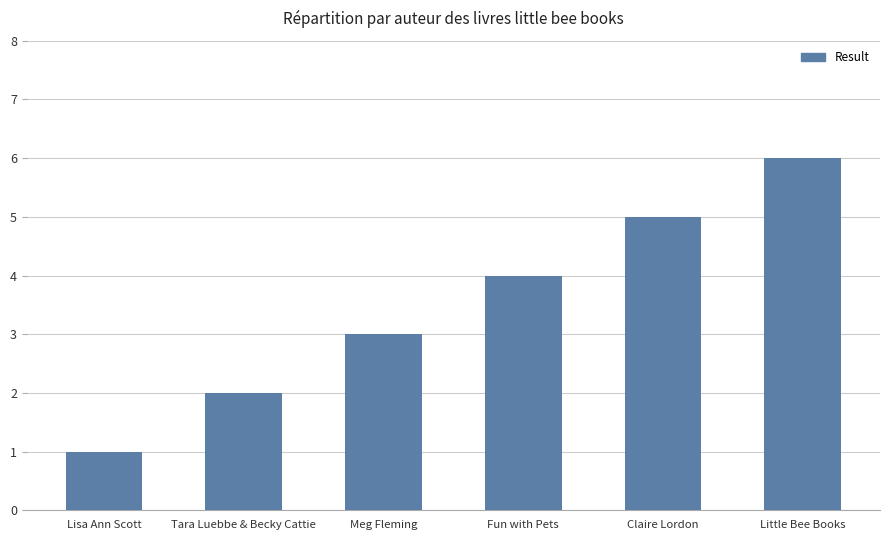

What is the label of the 4th bar from the left?

Fun with Pets